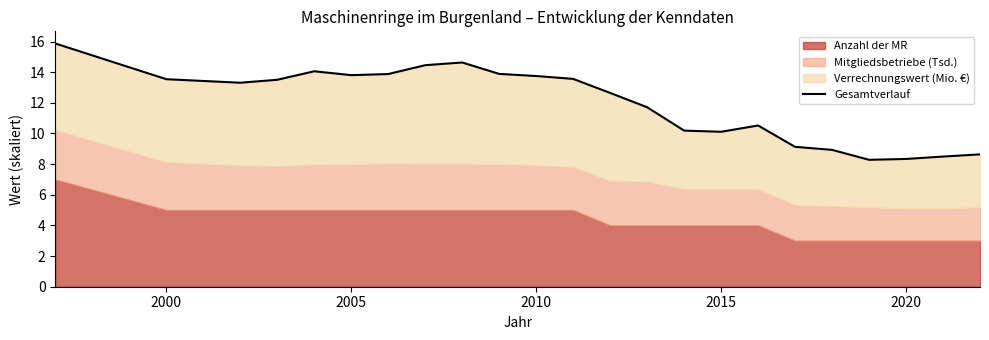

Reading left to right, extract all data points from this chart.

15.9	13.5	13.3	13.5	14.1	13.8	13.9	14.5	14.6	13.9	13.8	13.6	12.6	11.7	10.2	10.1	10.5	9.1	8.9	8.3	8.3	8.5	8.6